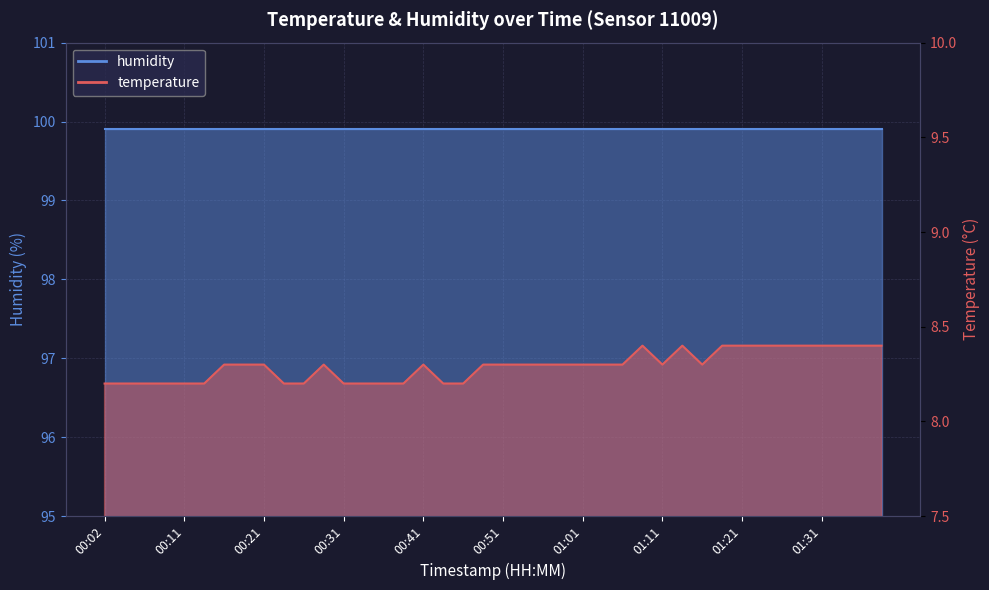

Rank the categories by value from lowest to highest.

00:02, 00:04, 00:07, 00:09, 00:11, 00:14, 00:24, 00:26, 00:31, 00:34, 00:36, 00:39, 00:43, 00:46, 00:16, 00:19, 00:21, 00:29, 00:41, 00:48, 00:51, 00:53, 00:56, 00:58, 01:01, 01:03, 01:06, 01:11, 01:16, 01:08, 01:13, 01:18, 01:21, 01:23, 01:26, 01:28, 01:31, 01:33, 01:36, 01:38